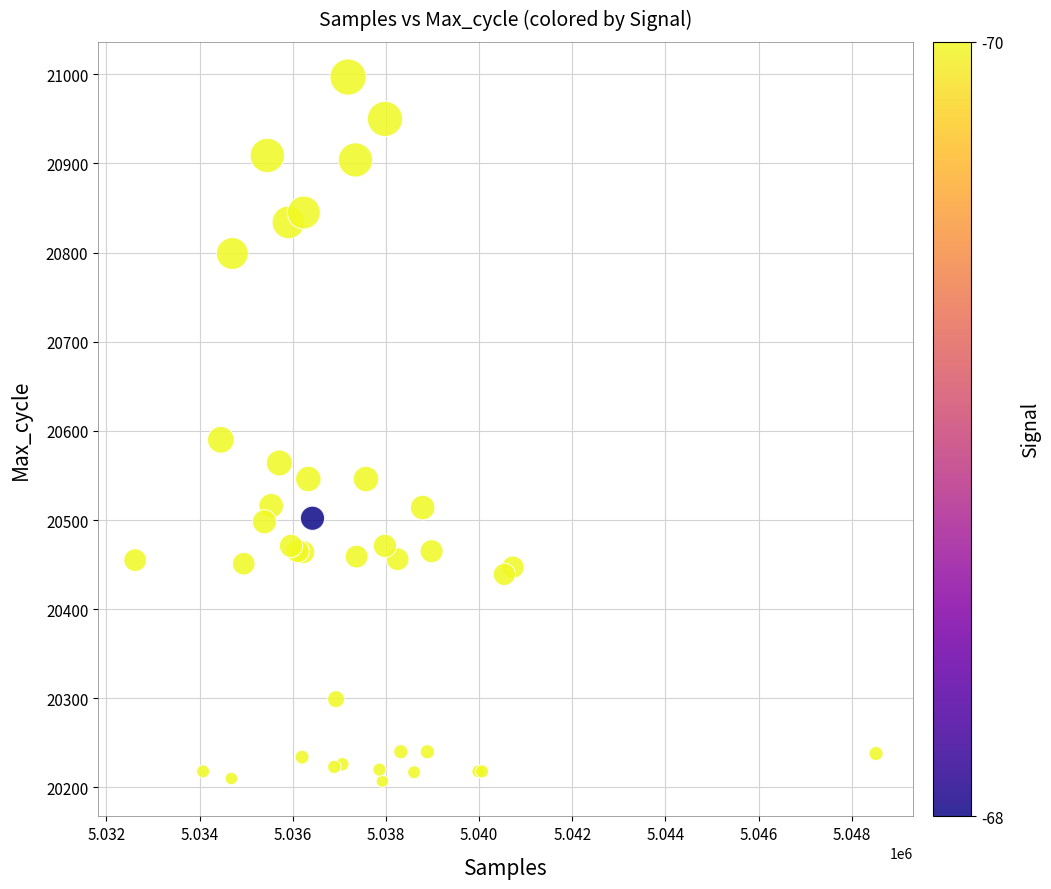

What Y value in the scatter plot is closest to 20602?

20590